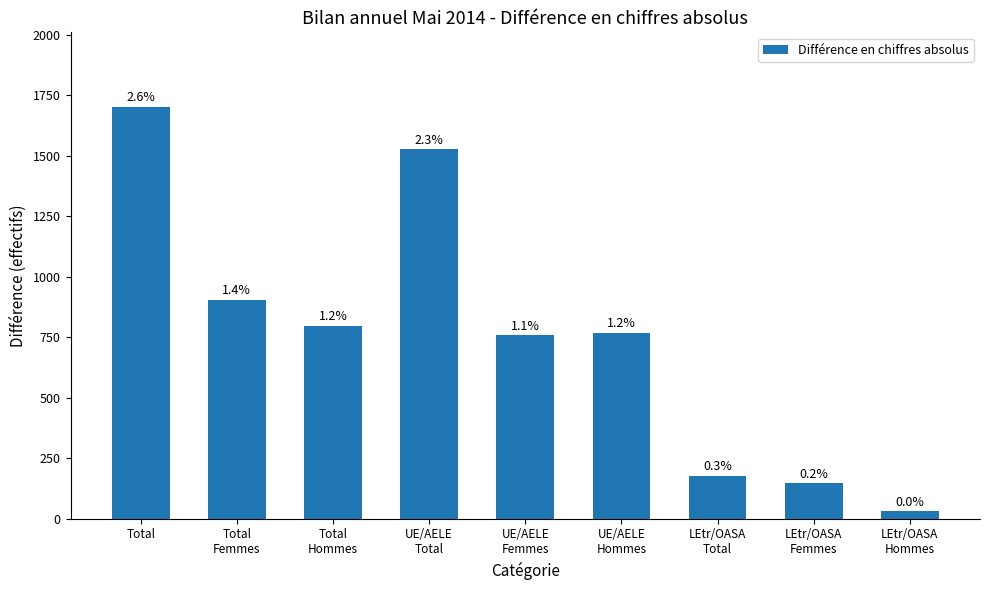

Where is the data nearest to the value 866?

Total
Femmes